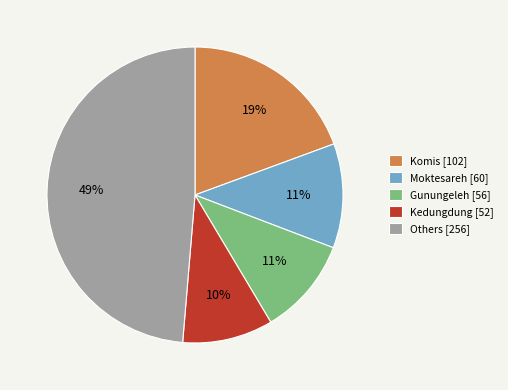

What is the smallest slice in the pie chart?

Kedungdung [52]